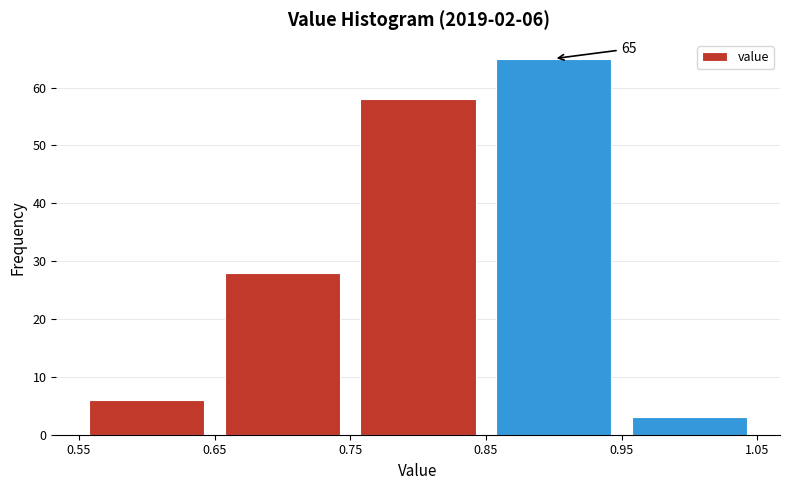

Which range on the x-axis has the tallest bar?

0.85 to 0.95